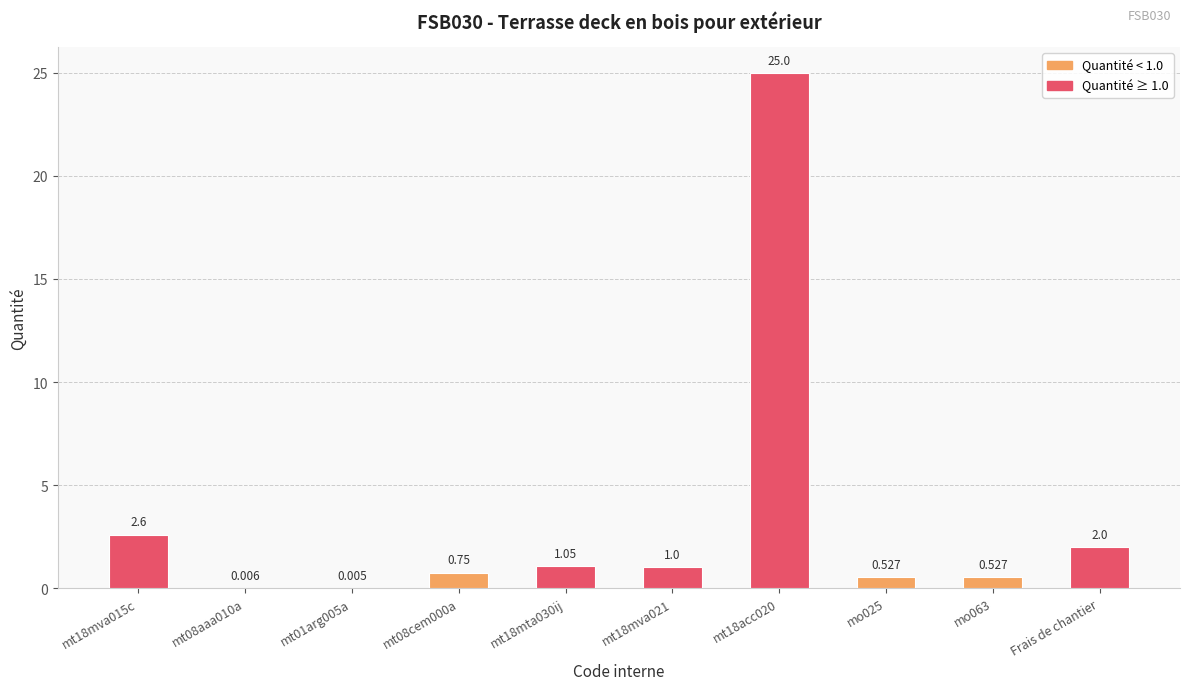

How many categories are shown in the chart?

10